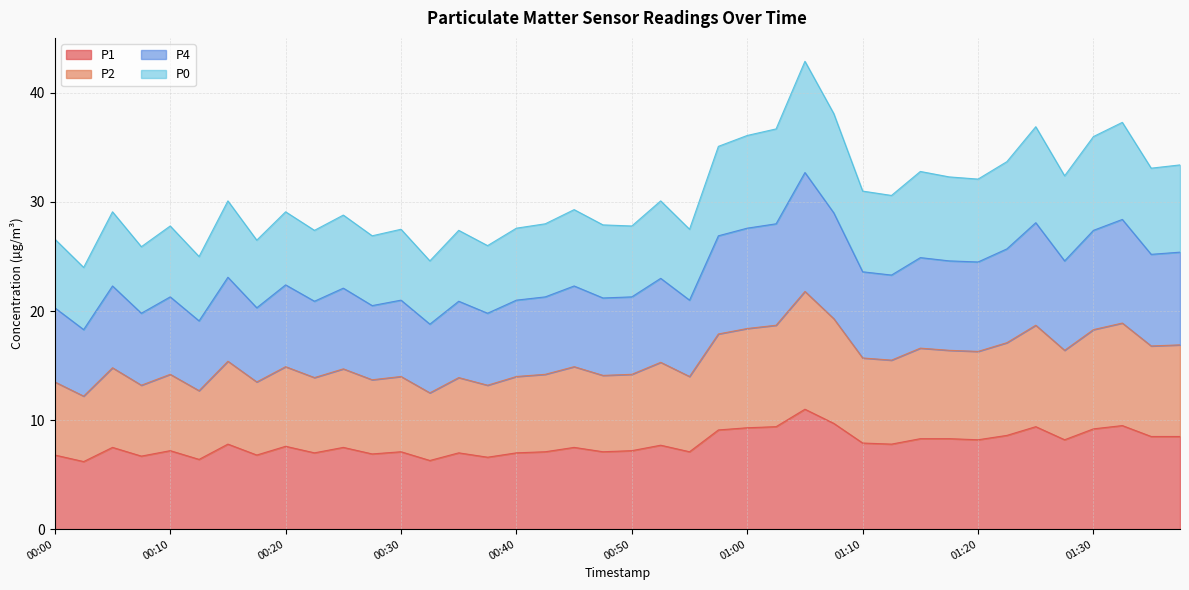

What is the total value across all series at 01:30?

36.0